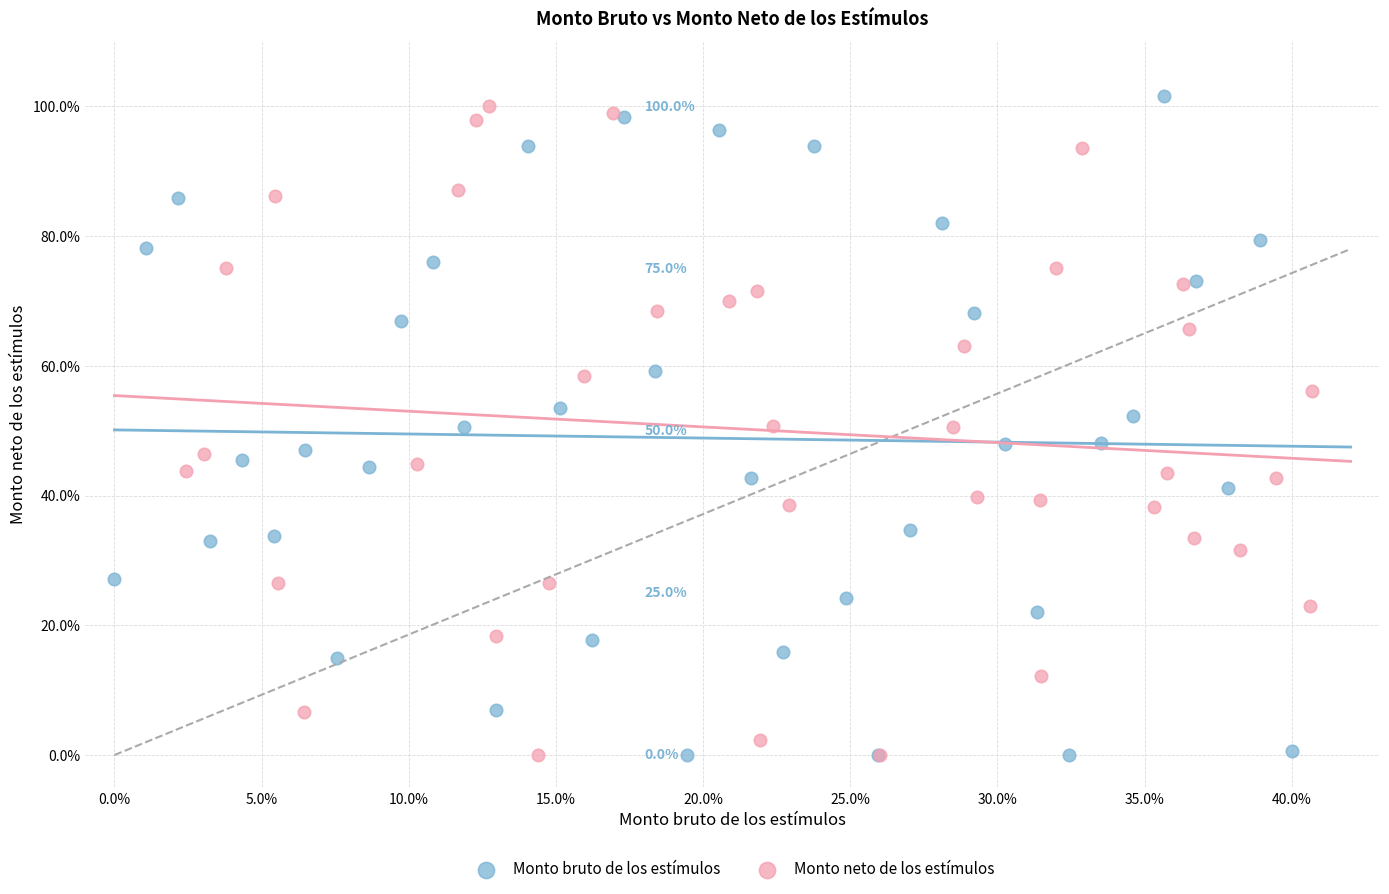

What are all the series names shown in the legend?

Monto bruto de los estímulos, Monto neto de los estímulos